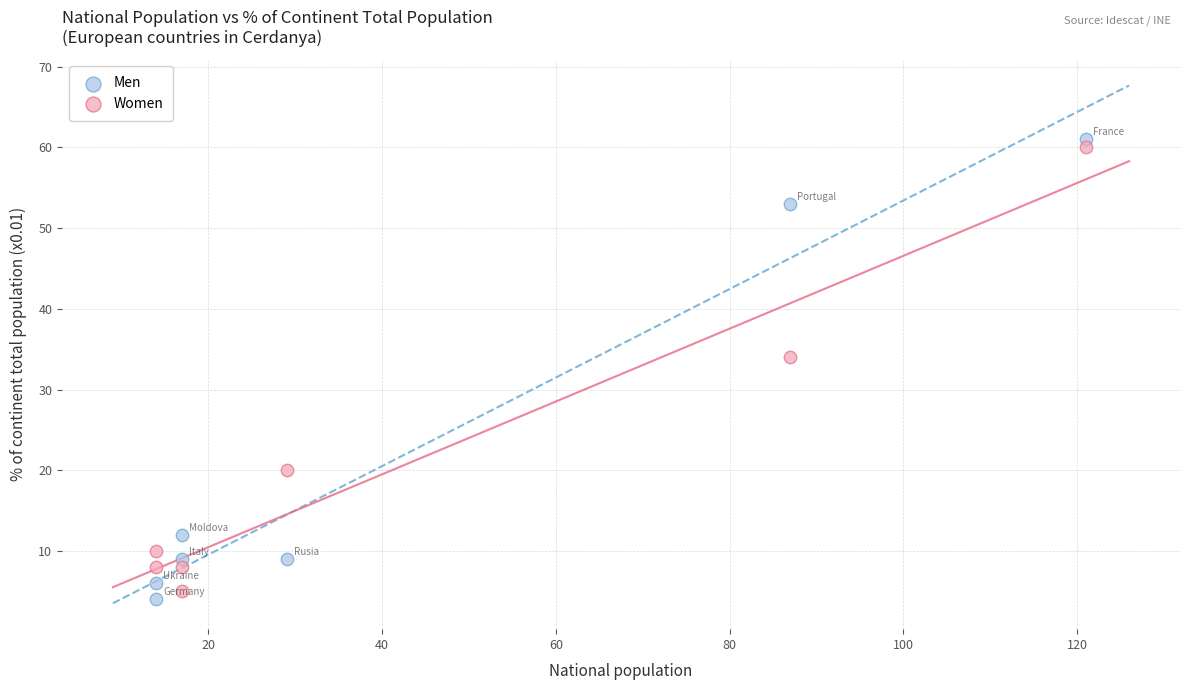

Which series has the largest Y range (max minus min)?

Men